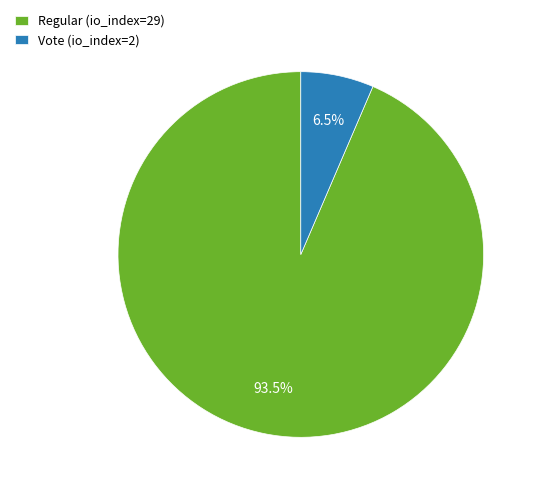

Which category has the biggest portion of the pie?

Regular (io_index=29)